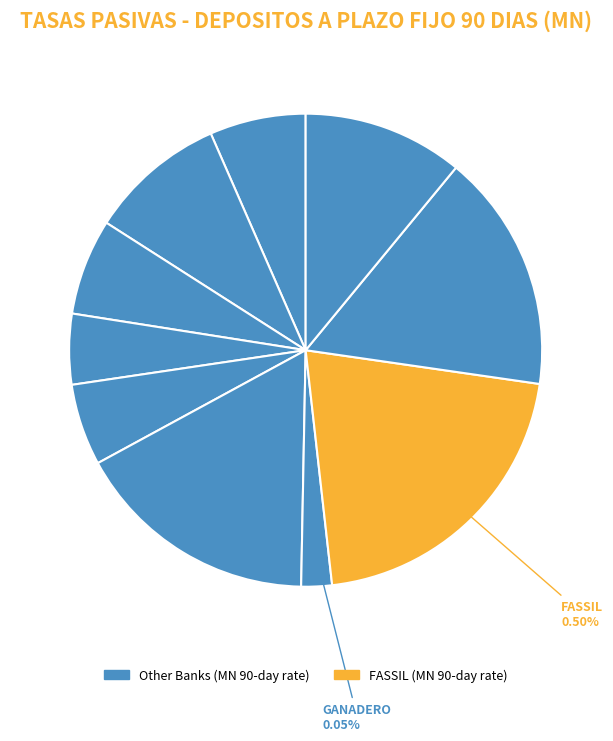

What portion of the pie excludes FIE?

89.0%